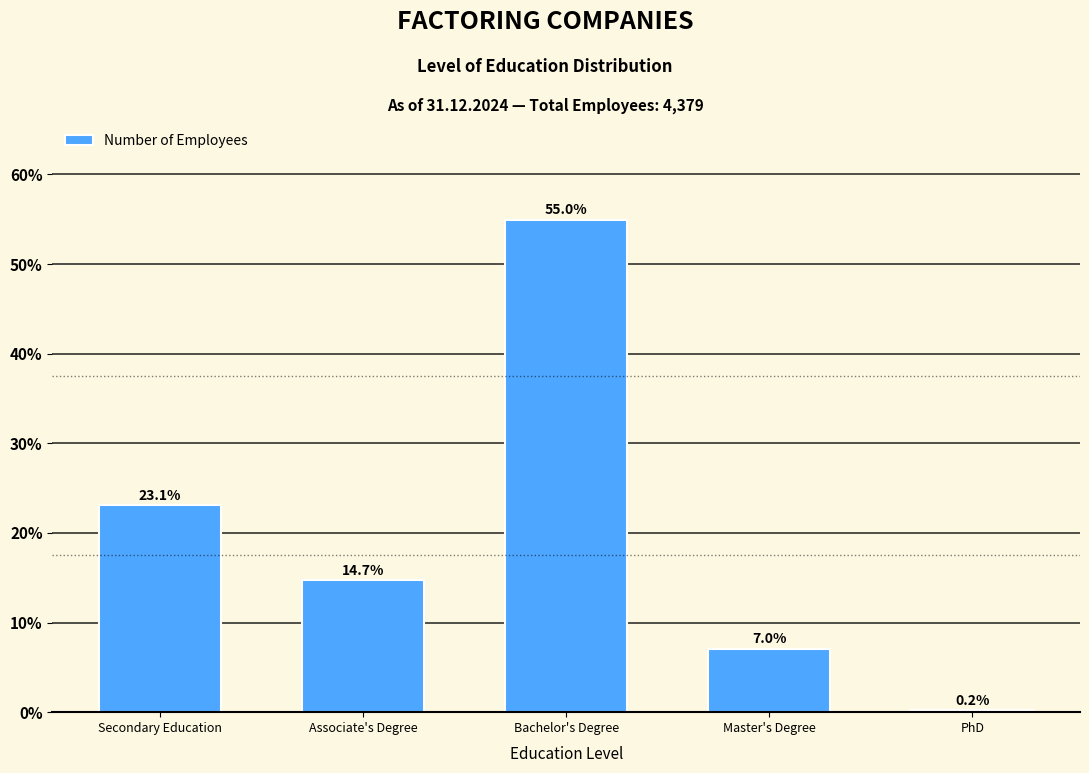

Reading left to right, what are all the values shown in this chart?

23.1	14.7	55.0	7.0	0.2